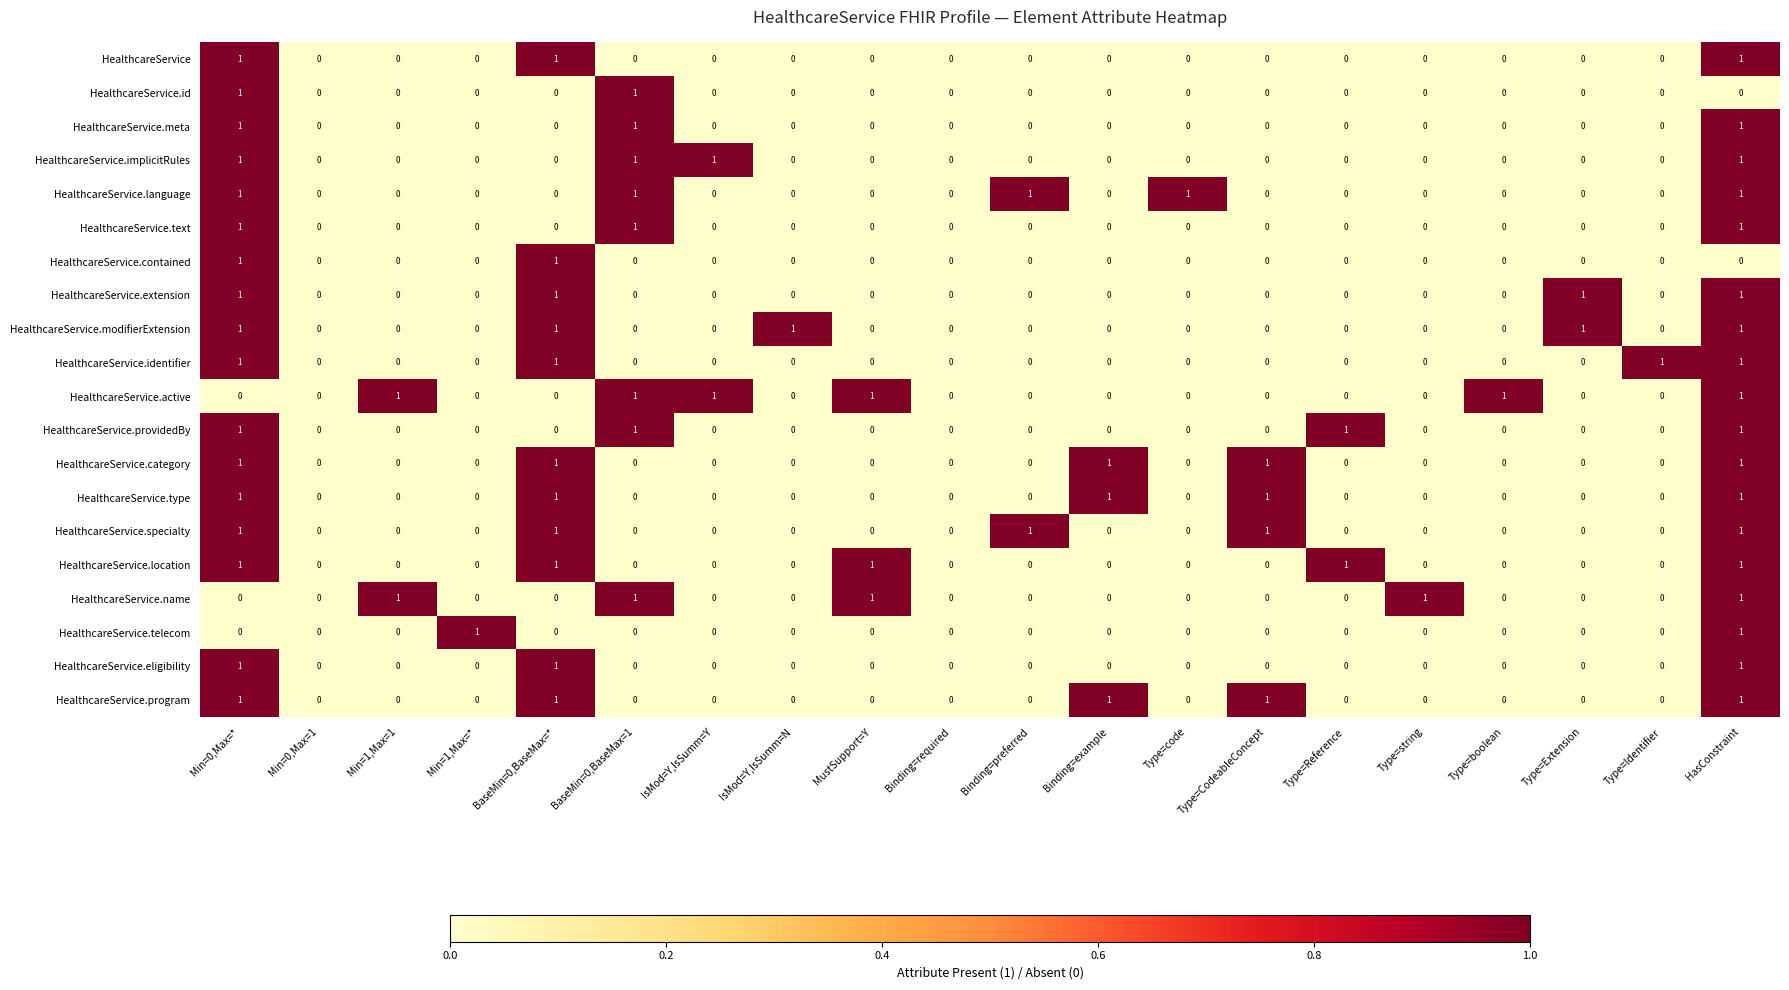

What is the total value across all series at IsMod=Y,IsSumm=Y?

2